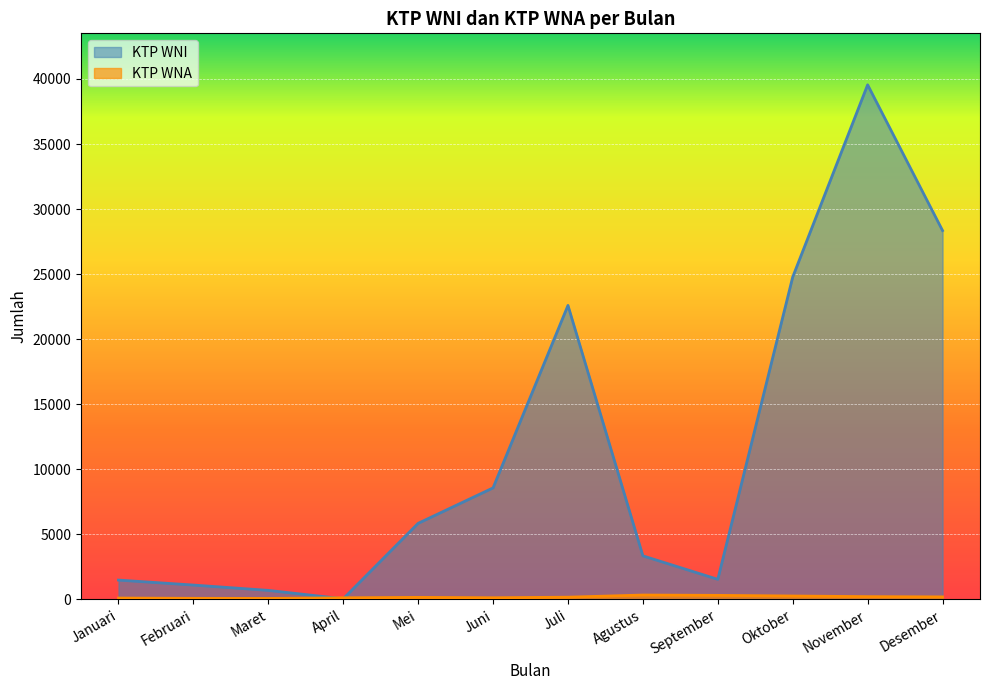

Reading left to right, what are all the values shown in this chart?

KTP WNI: Januari=1490	Februari=1108	Maret=698	April=53	Mei=5852	Juni=8575	Juli=22599	Agustus=3352	September=1548	Oktober=24781	November=39554	Desember=28351
KTP WNA: Januari=109	Februari=88	Maret=81	April=127	Mei=162	Juni=132	Juli=176	Agustus=341	September=316	Oktober=266	November=218	Desember=198